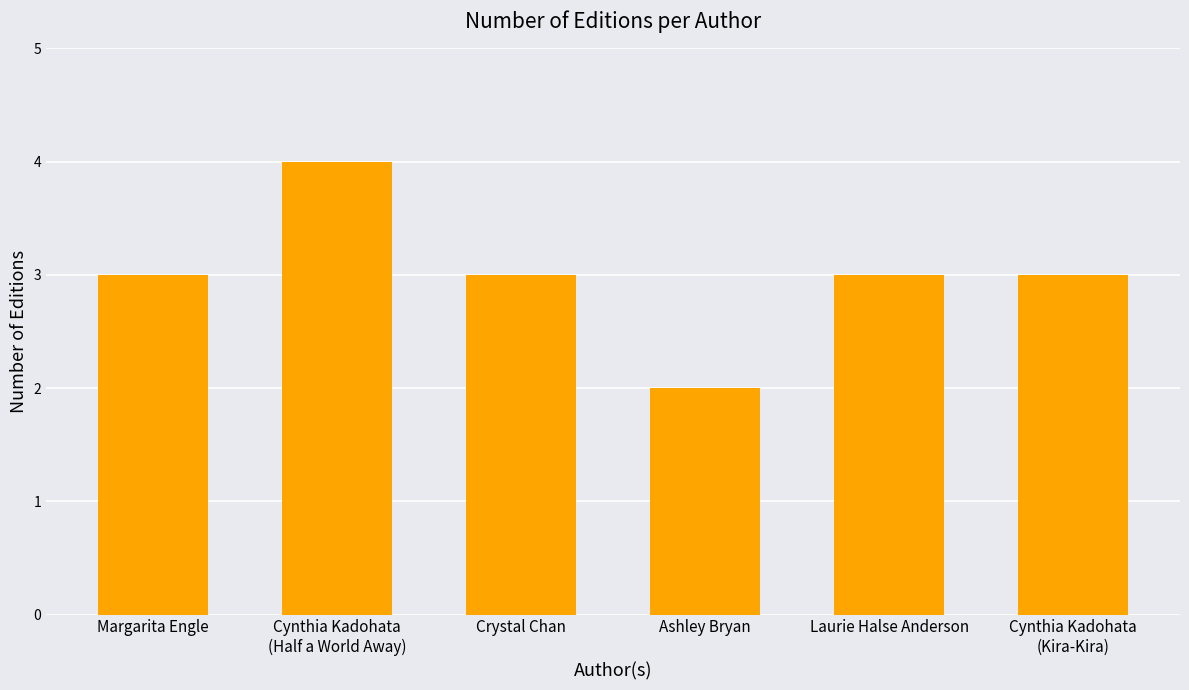

Count the number of data series in this chart.

1